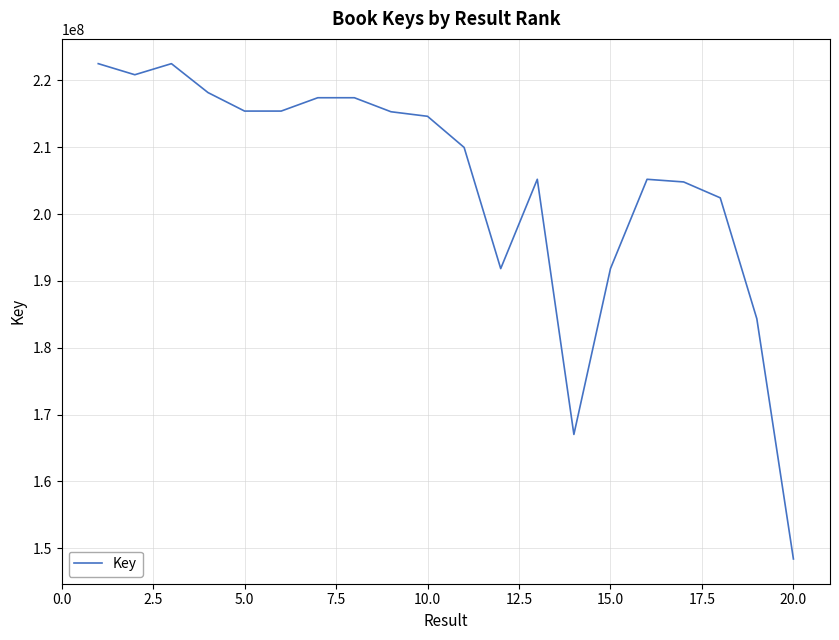

What is the average value?

204524953